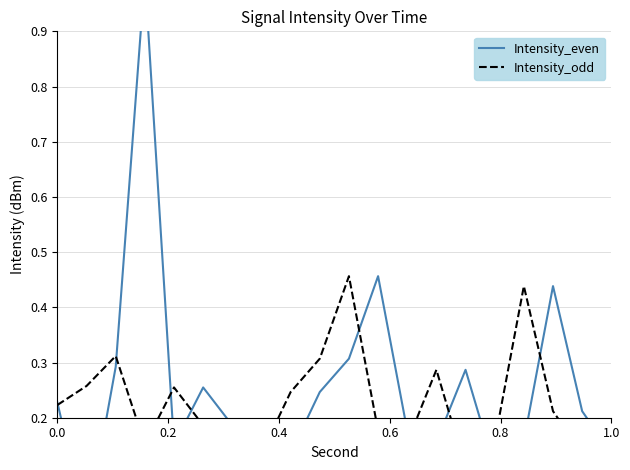

Is the value of Intensity_even at 14 greater than the value of Intensity_odd at 0.2?

Yes